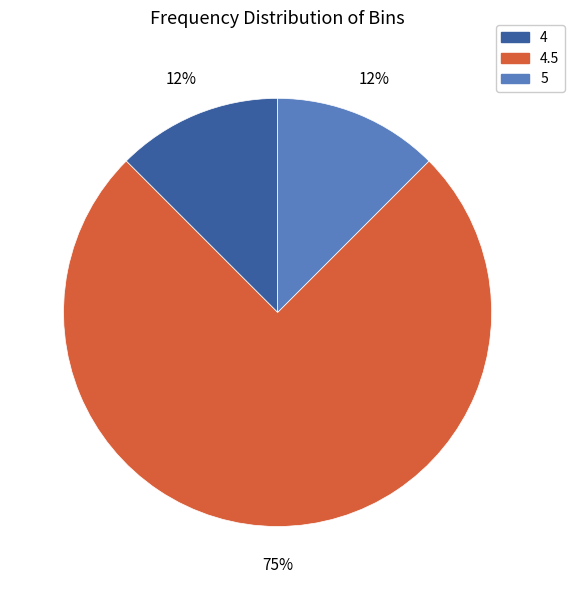

Between 4 and 4.5, which is larger?

4.5